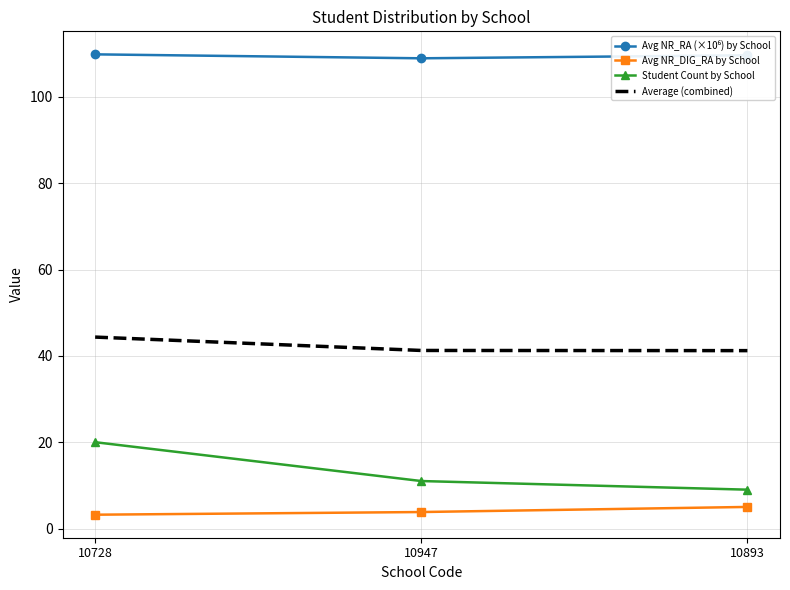

At which label is Student Count by School closest to 14?

10947